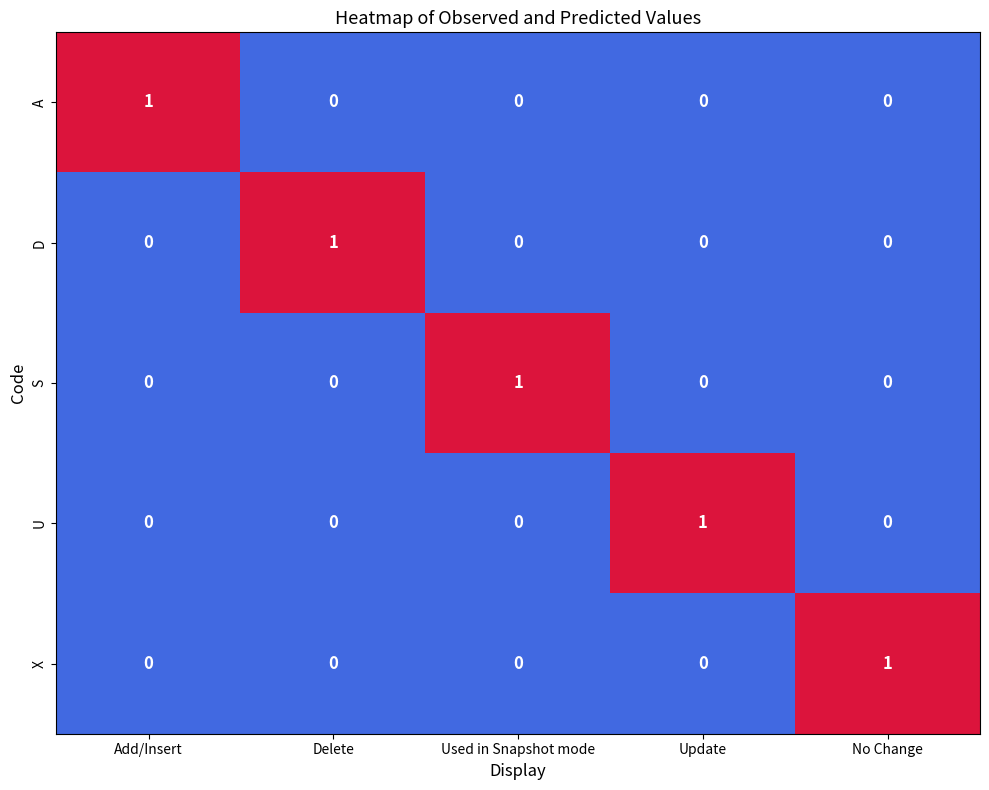

Reading right to left, extract all data points from this chart.

A: 0	0	0	0	1
D: 0	0	0	1	0
S: 0	0	1	0	0
U: 0	1	0	0	0
X: 1	0	0	0	0